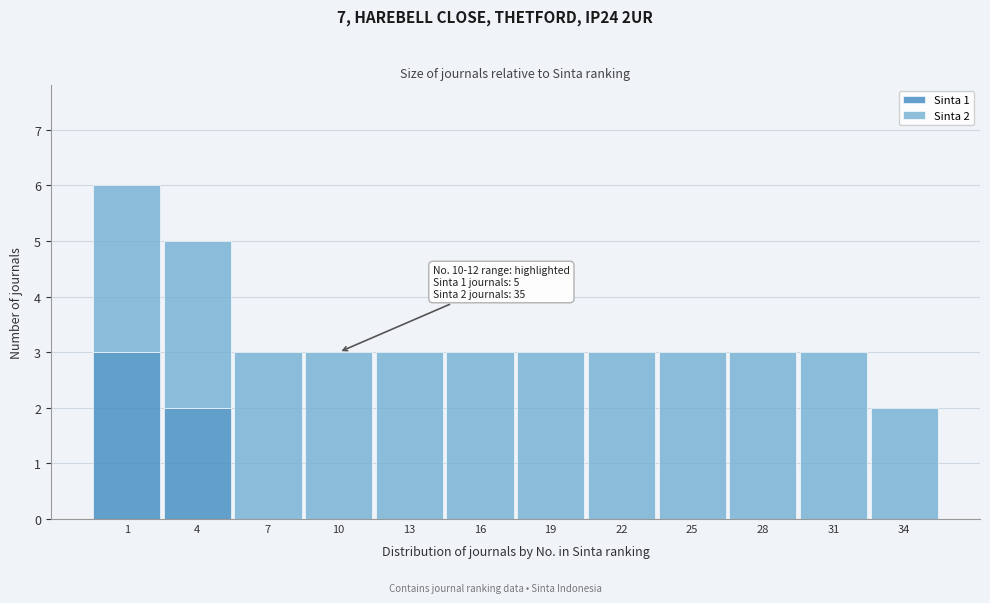

Reading right to left, transcribe the values for Sinta 1.

34=0	31=0	28=0	25=0	22=0	19=0	16=0	13=0	10=0	7=0	4=2	1=3